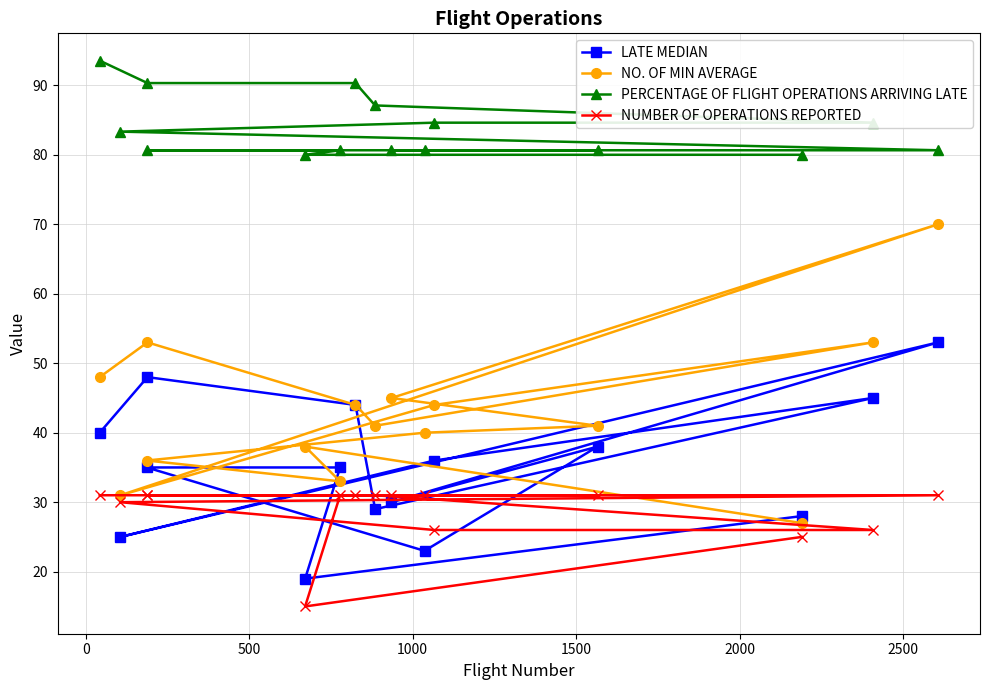

What is the difference between the maximum and second lowest values in the NO. OF MIN AVERAGE series?

39.0